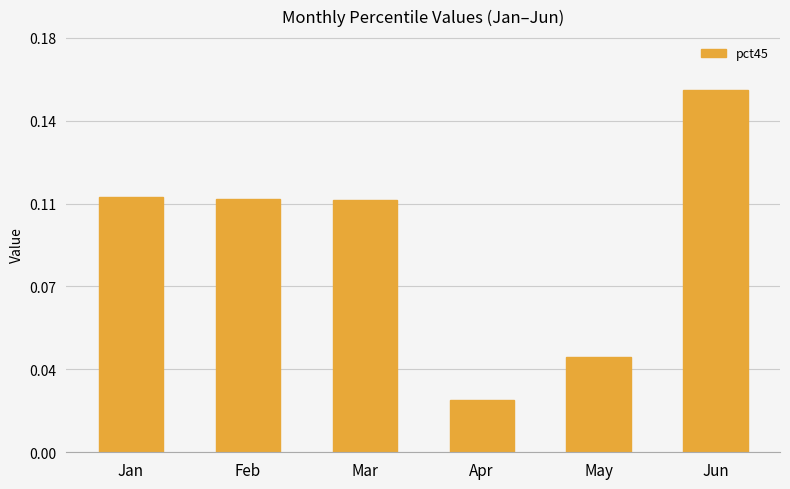

Does the chart contain any negative values?

No